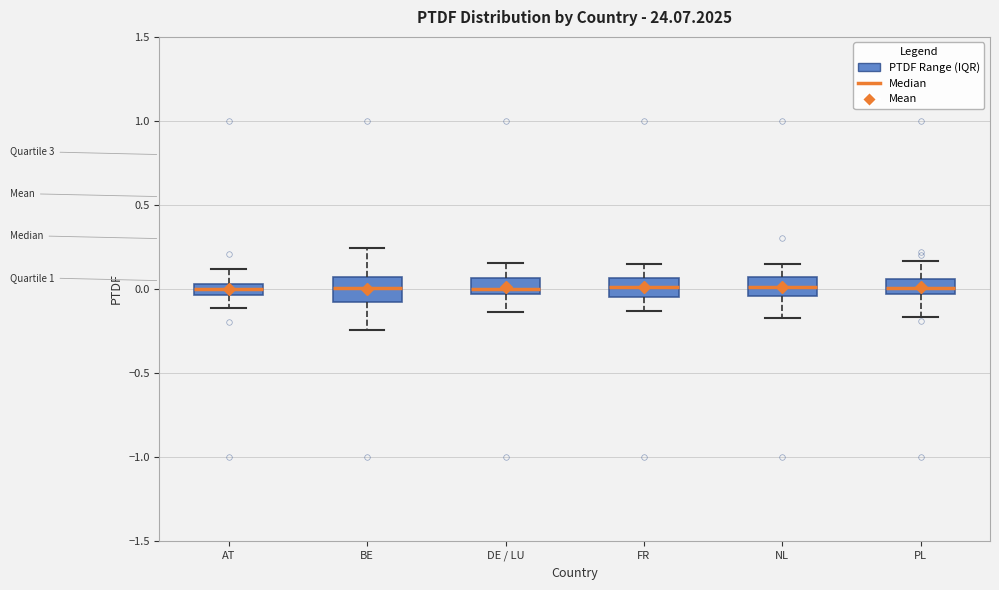

Where is the upper edge of the box for AT on the y-axis? The values are not printed on the chart, so give them approximately, as read against the axis.

0.05